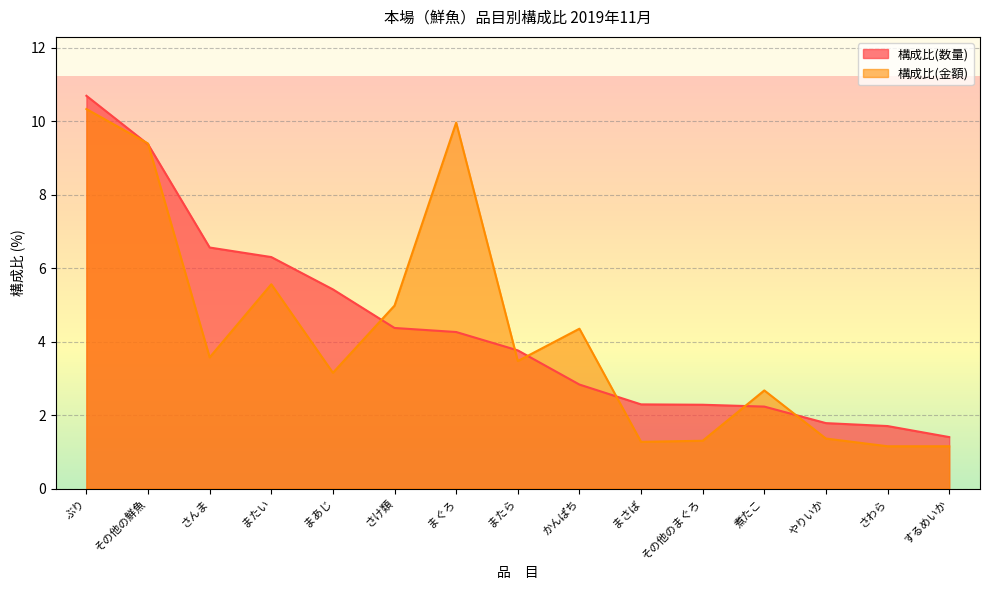

Which category has the lowest value across all series?

さわら